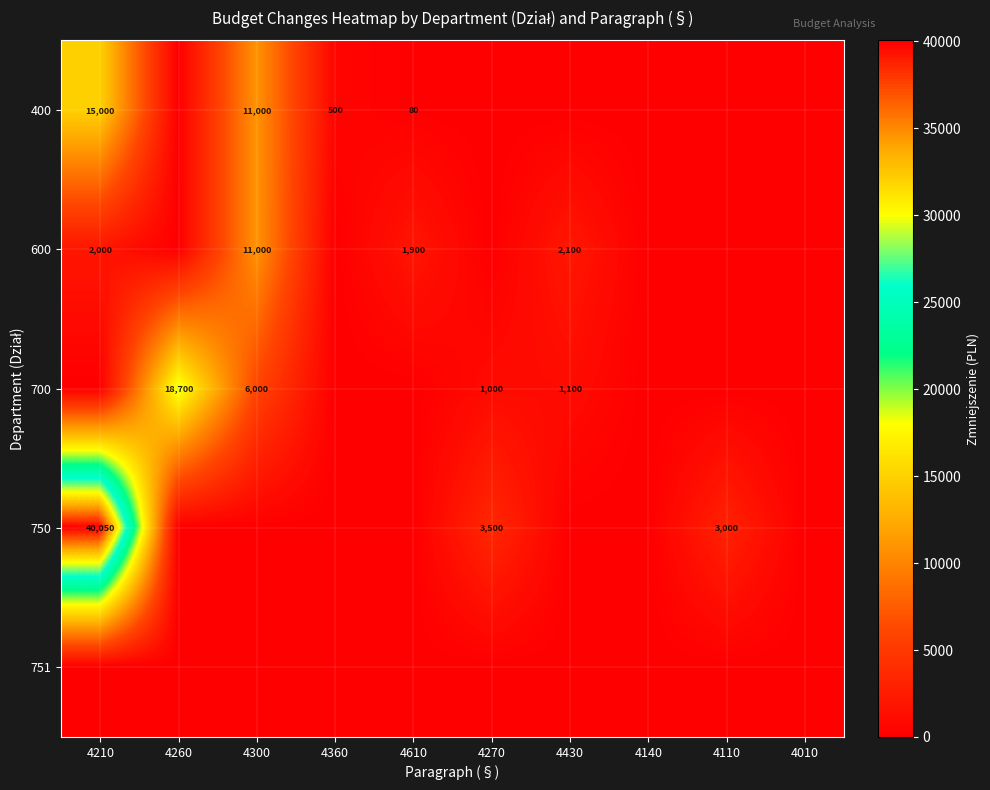

Is the value of 700 at 4430 greater than the value of 400 at 4610?

Yes